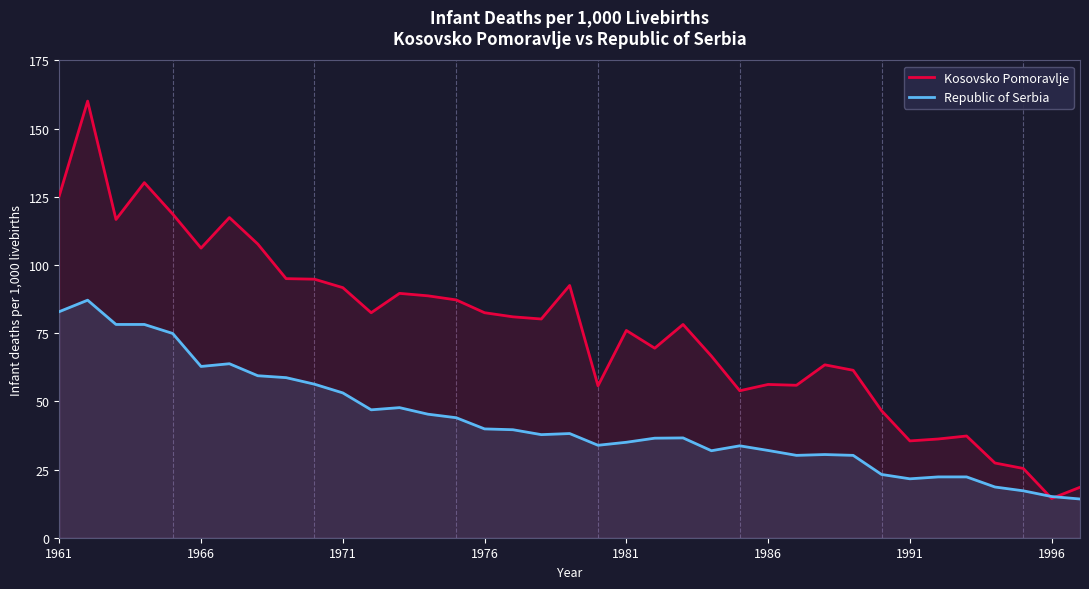

How many lines are shown in the chart?

2